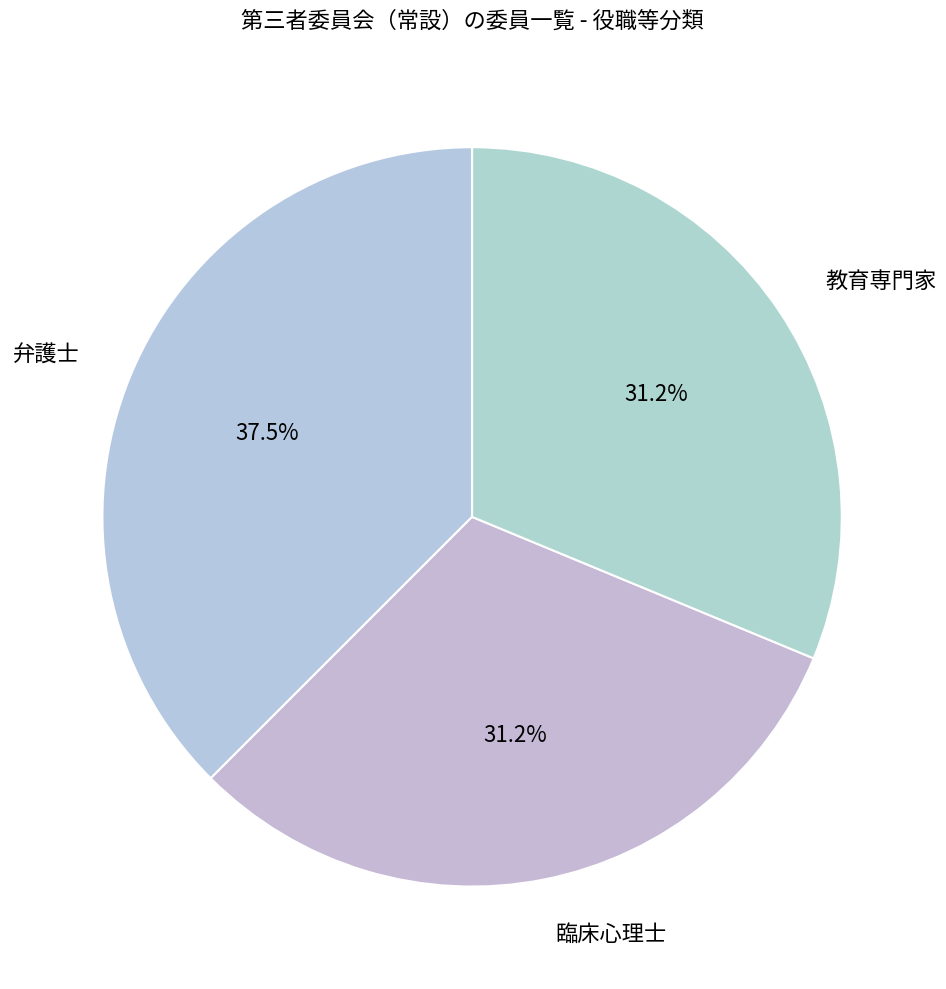

How many slices are in this pie chart?

3